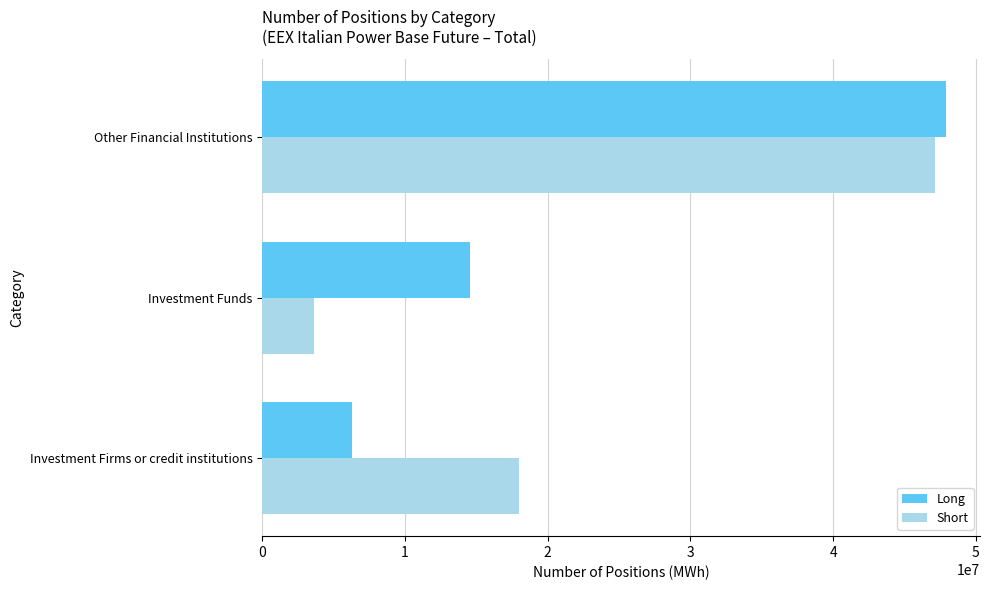

Is it true that Long equals 47888504 at Other Financial Institutions?

True